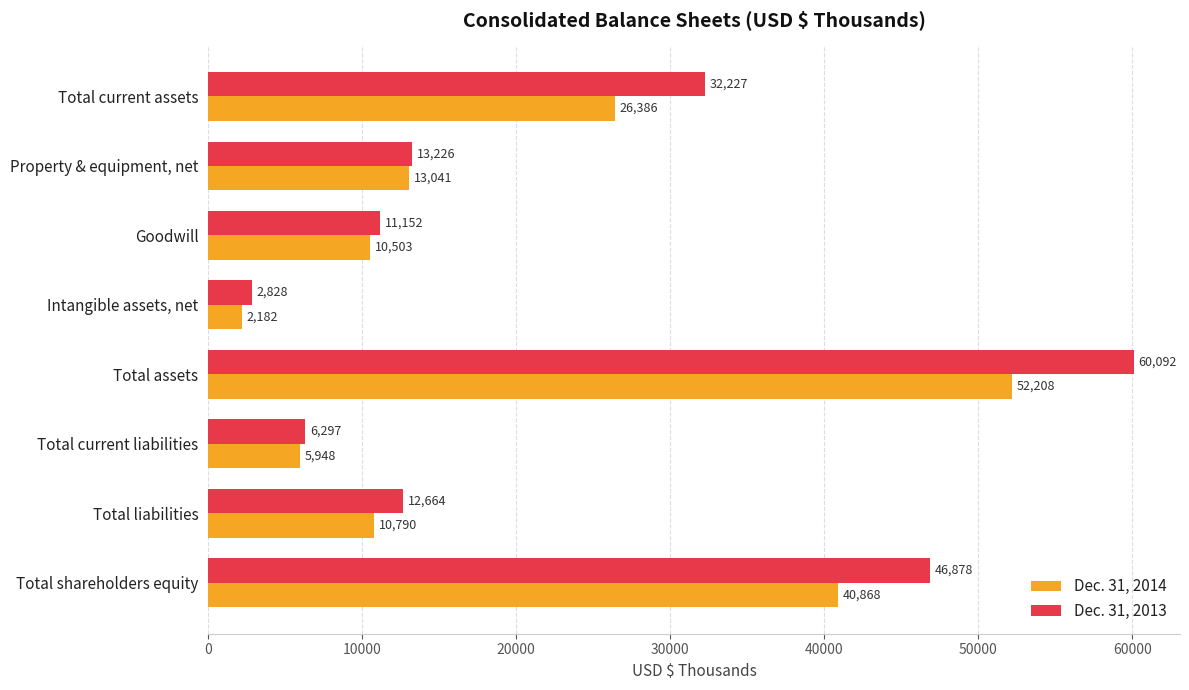

At which label does Dec. 31, 2014 reach its peak?

Total assets